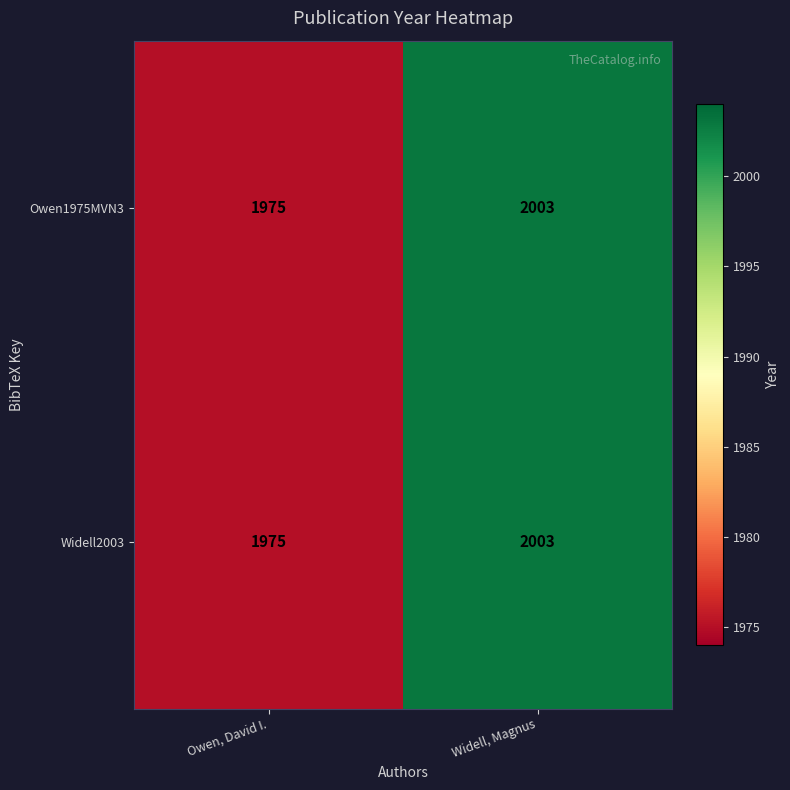

Which label corresponds to the smallest value in the chart?

Owen, David I.